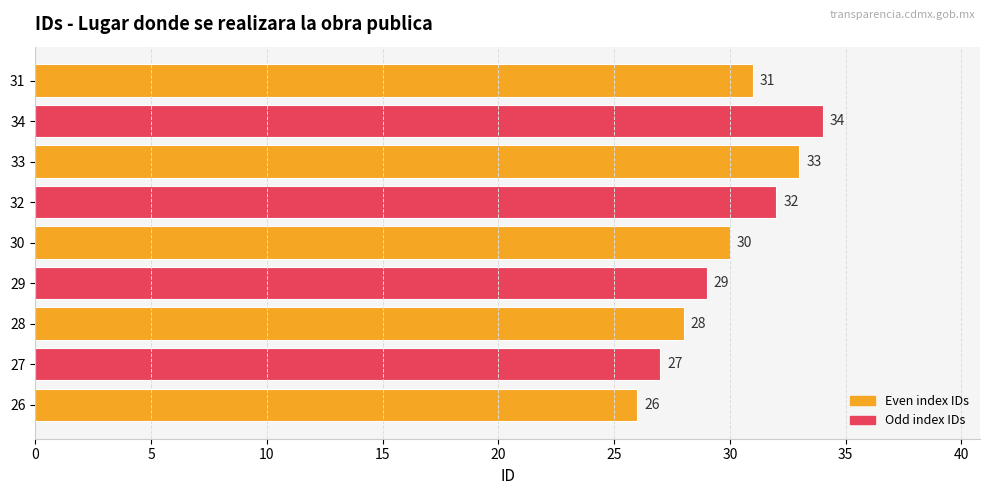

Are the bars horizontal?

Yes